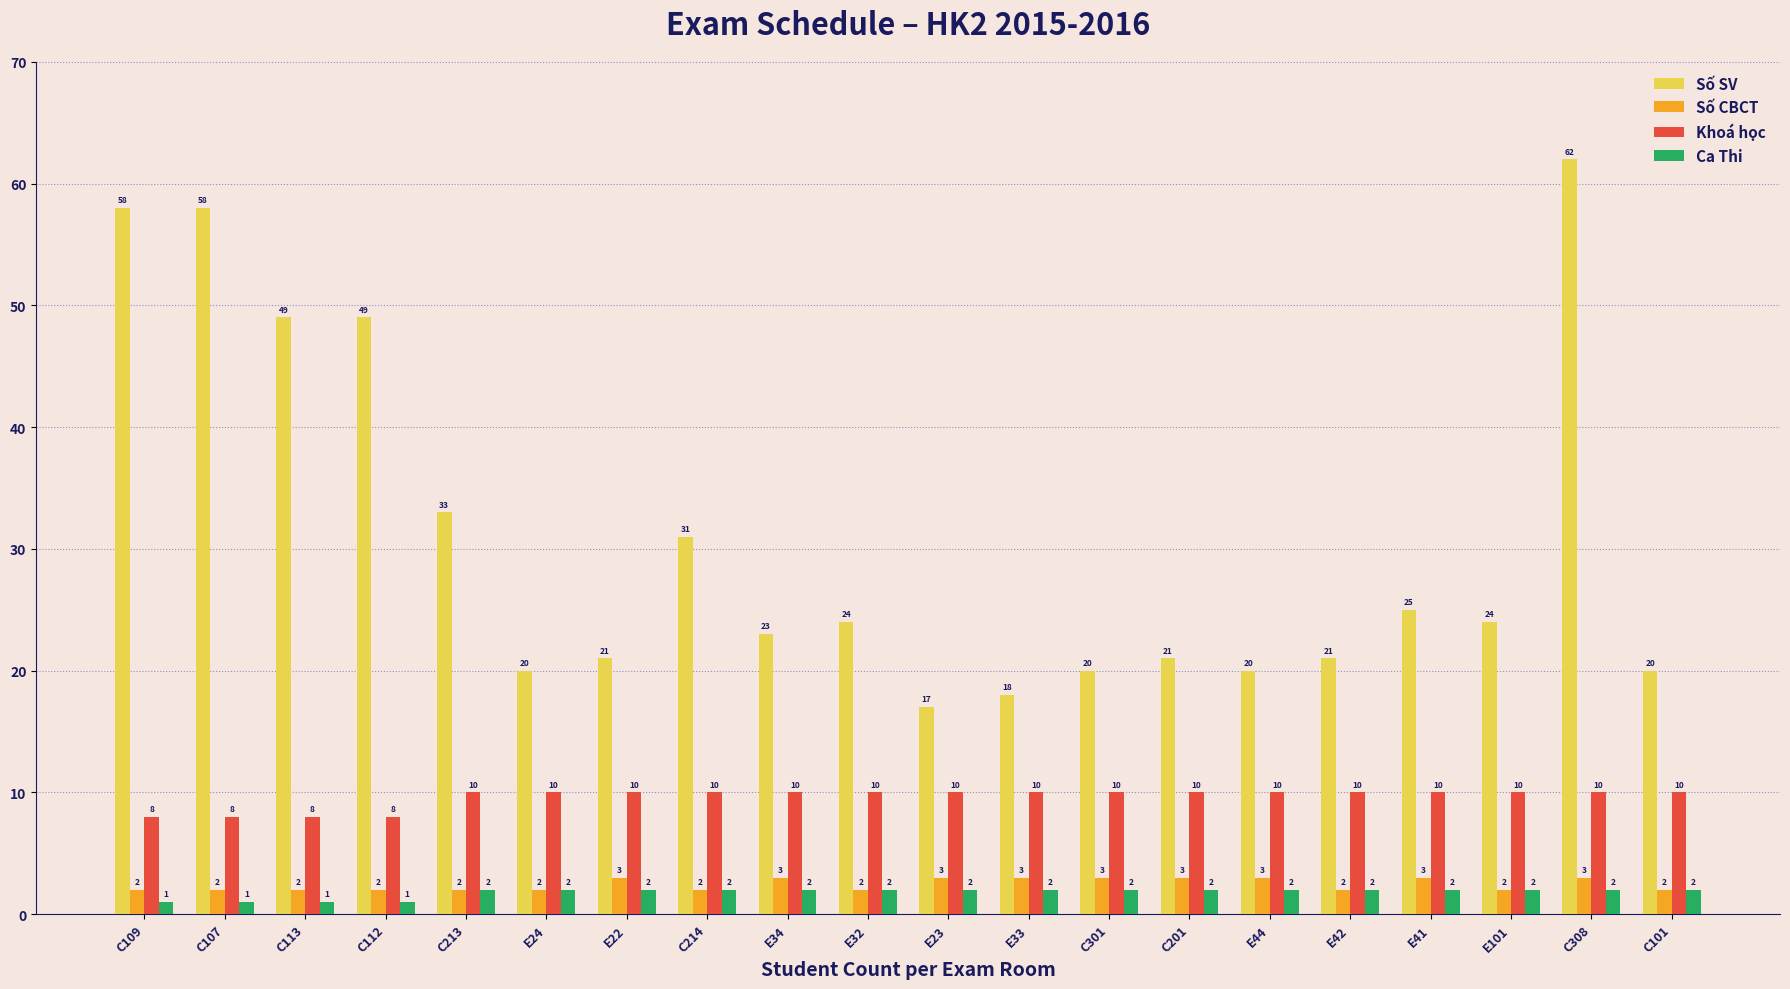

How many groups of bars are there?

20